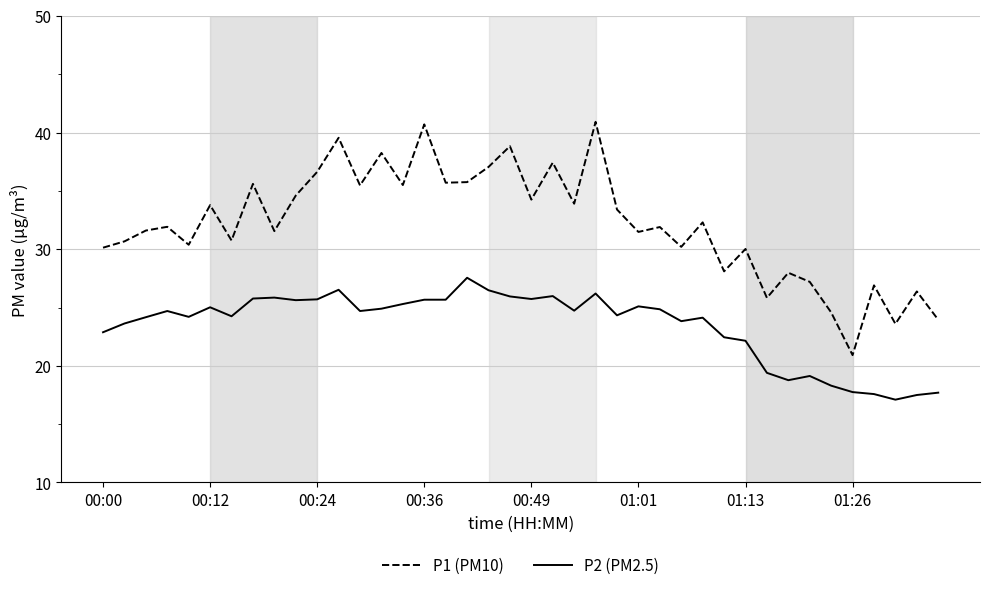

Rank the series by their maximum value, from lowest to highest.

P2 (PM2.5), P1 (PM10)